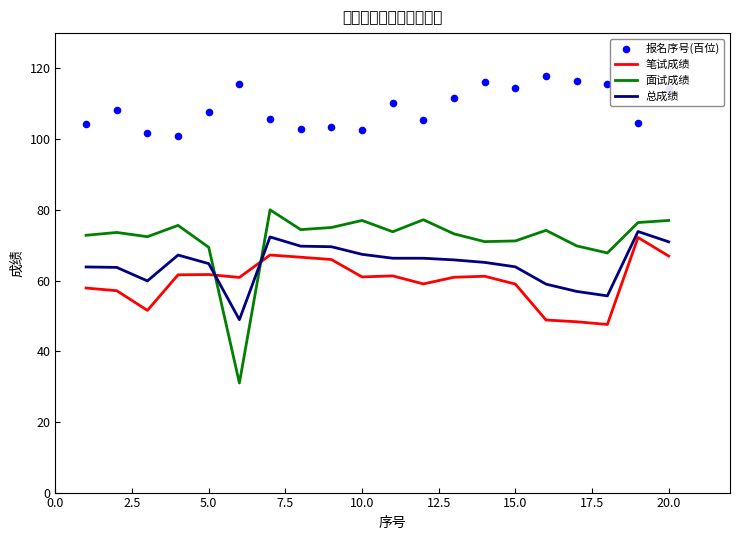

The 总成绩 series shows 19.3 at 10.0. True or false?

False